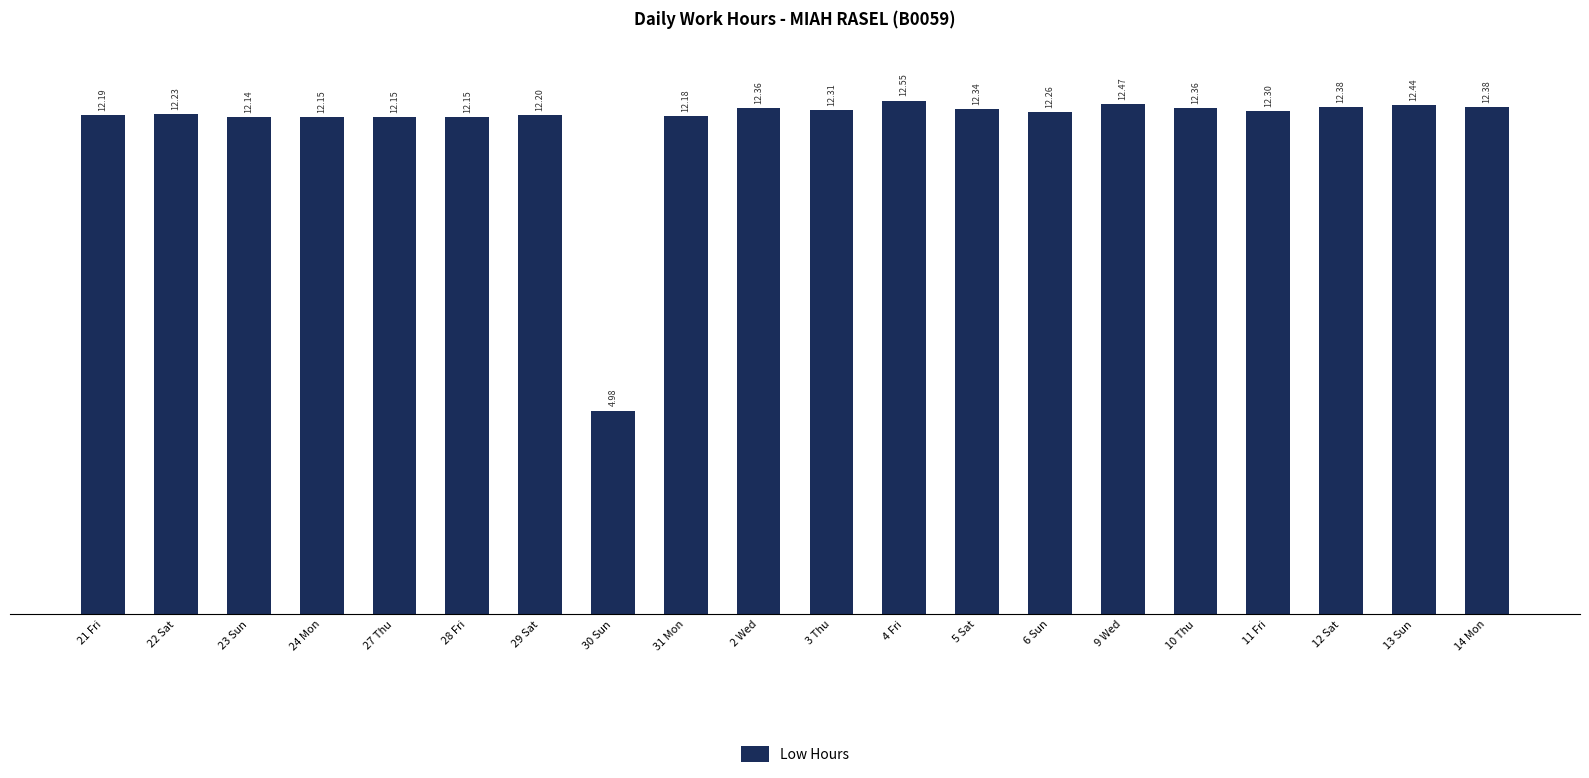

How many values exceed 12?

19